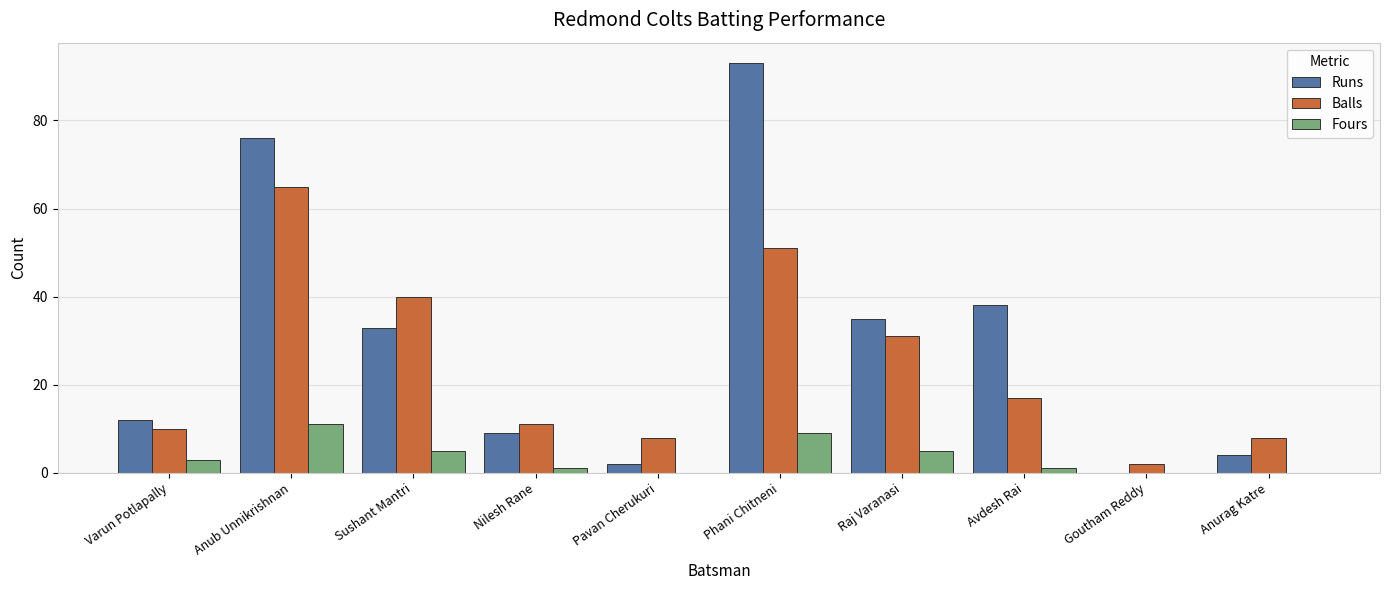

How many groups of bars are there?

10